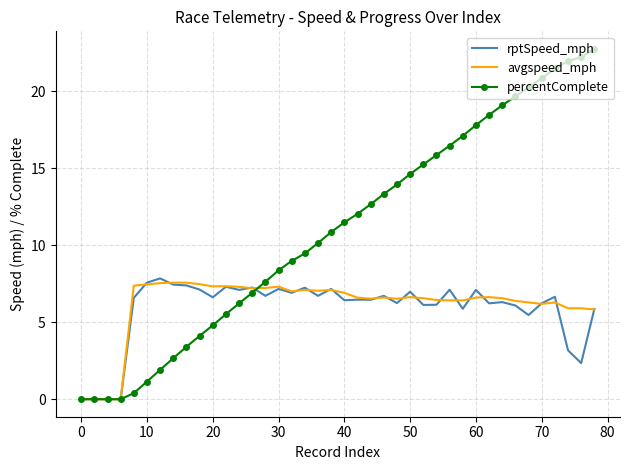

Which series has the largest total across all categories?

percentComplete